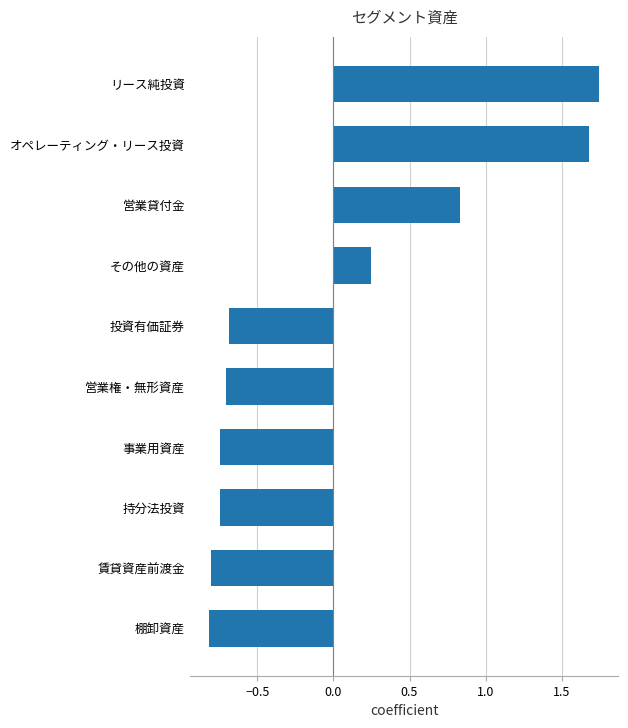

Which label corresponds to the largest value in the chart?

リース純投資